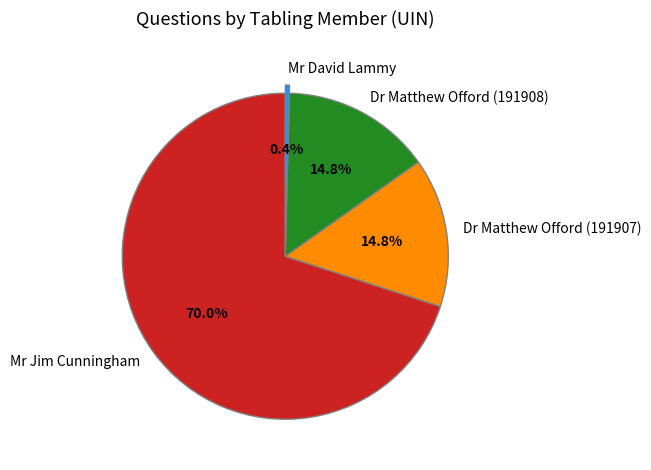

Which category has the biggest portion of the pie?

Mr Jim Cunningham